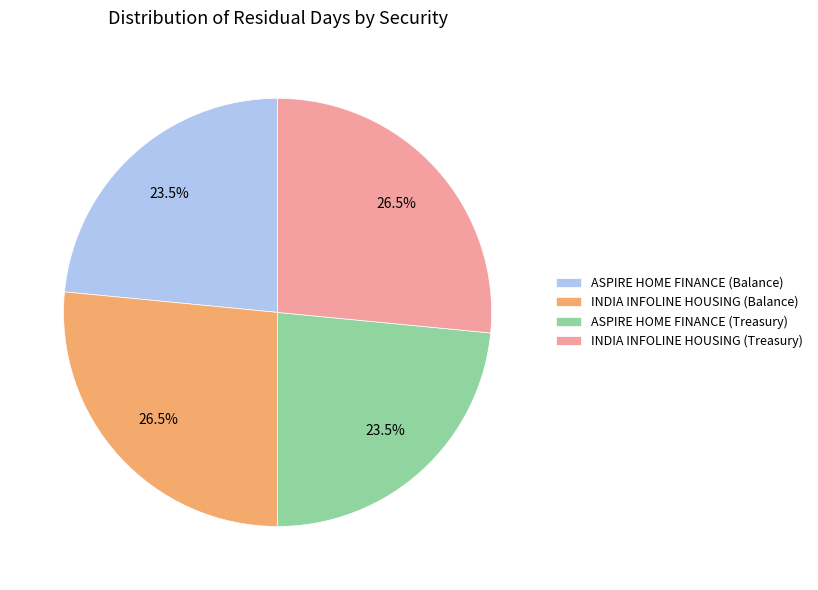

Is the sum of ASPIRE HOME FINANCE (Balance) and ASPIRE HOME FINANCE (Treasury) greater than half?

No